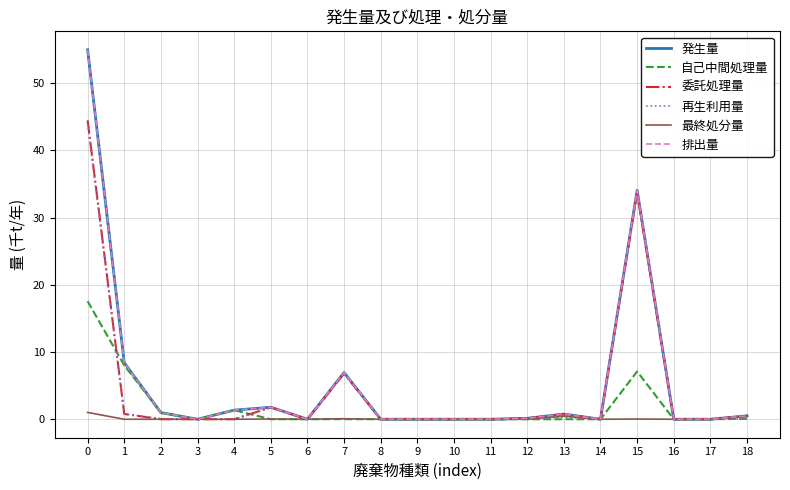

What is the difference between the maximum and minimum values in the 委託処理量 series?

44.5